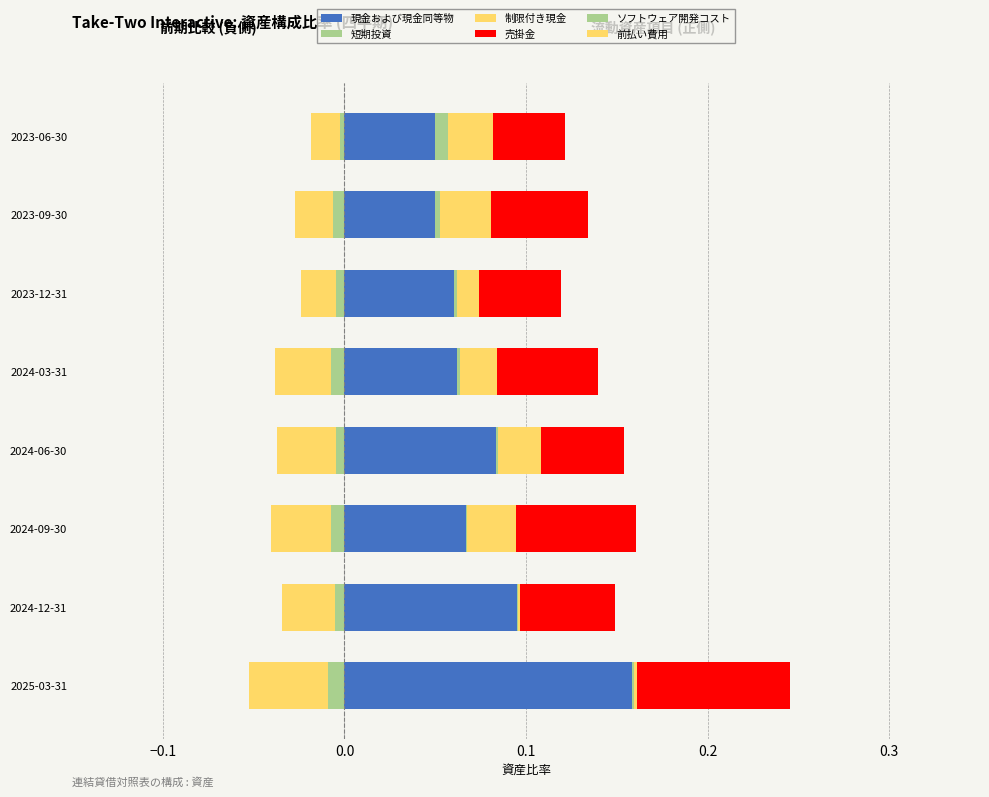

Which series changed the most between 2024-06-30 and 2024-03-31?

現金および現金同等物